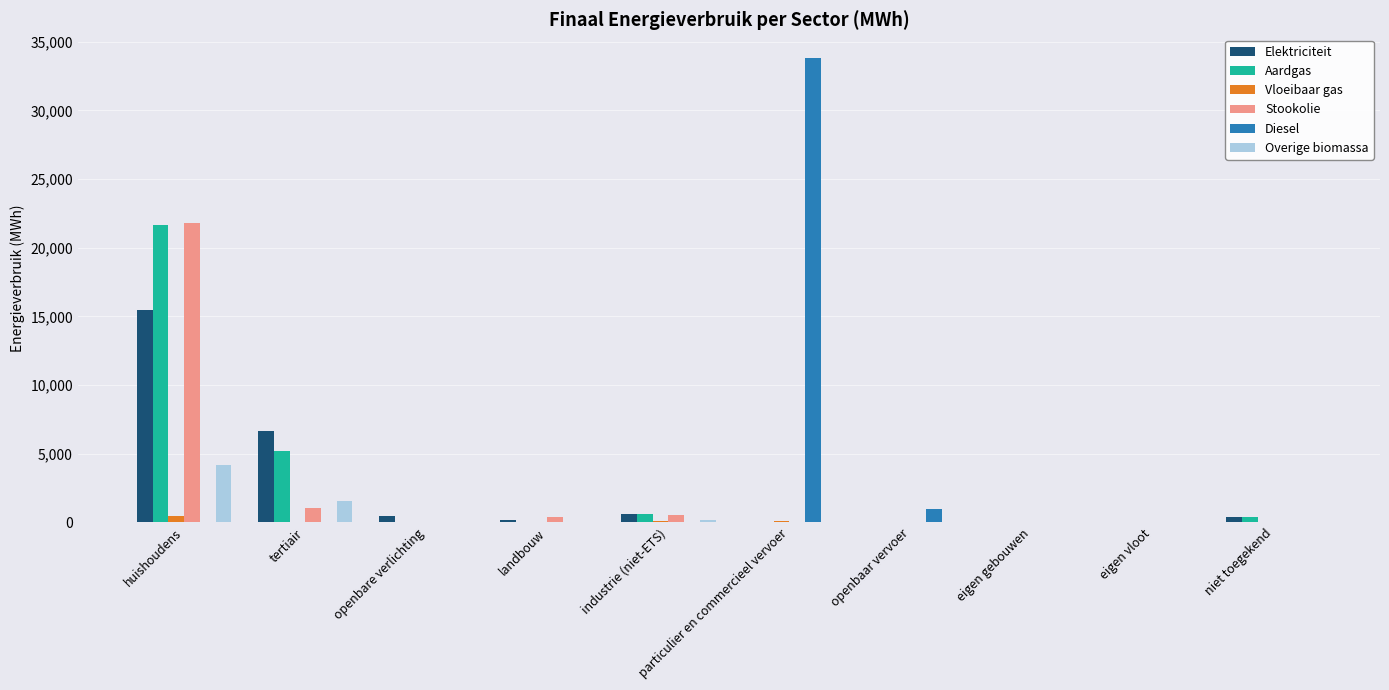

Which series changed the most between tertiair and eigen gebouwen?

Elektriciteit